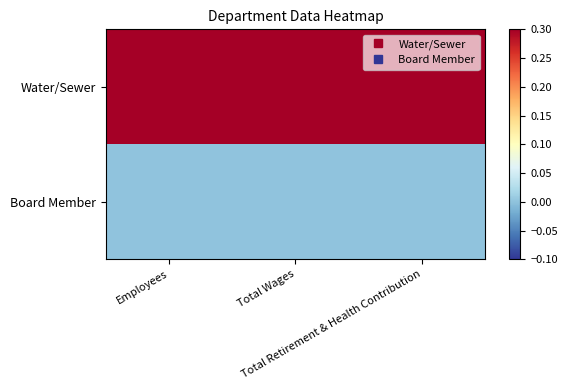

Rank the series by their average value, from highest to lowest.

Water/Sewer, Board Member